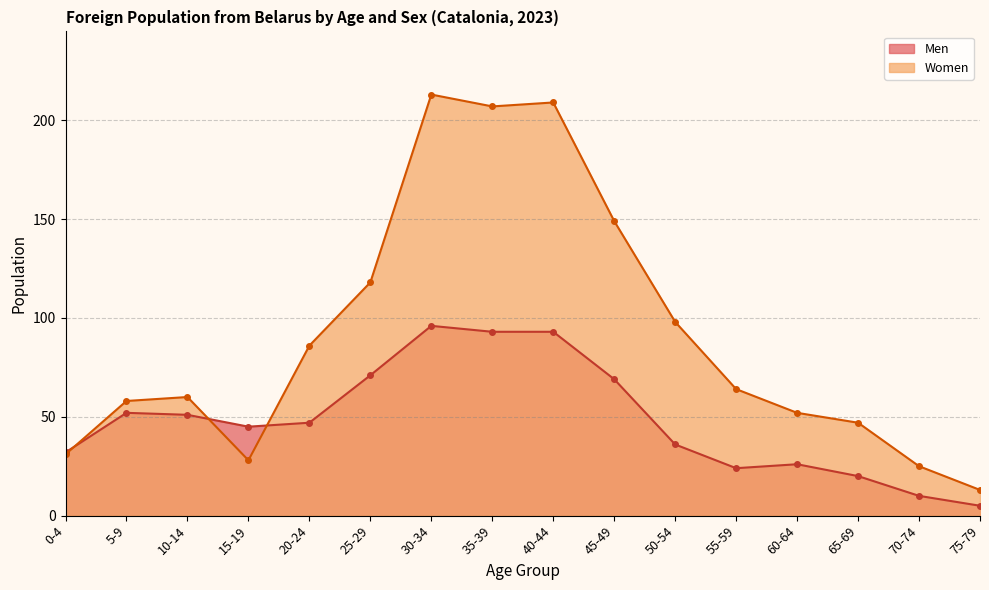

Between 55-59 and 70-74, which series saw the biggest shift?

Women